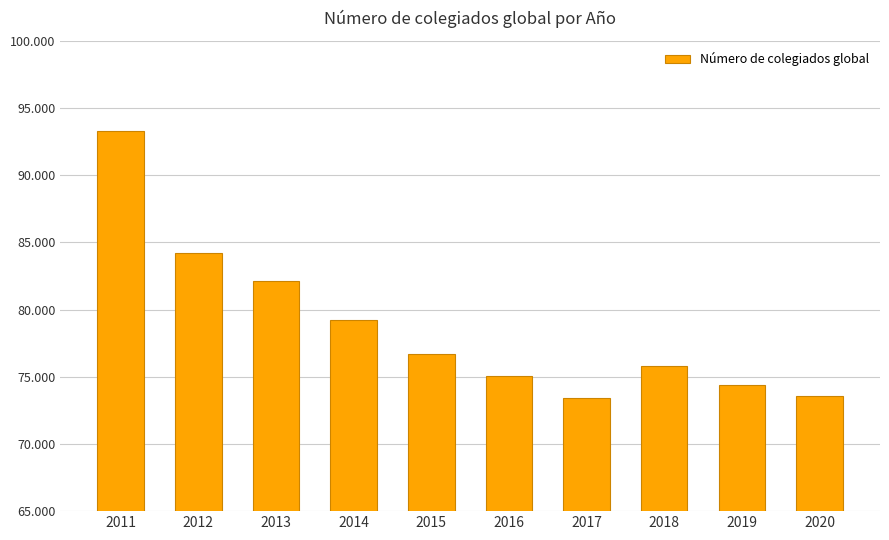

The value at 2018 is 75798. True or false?

True